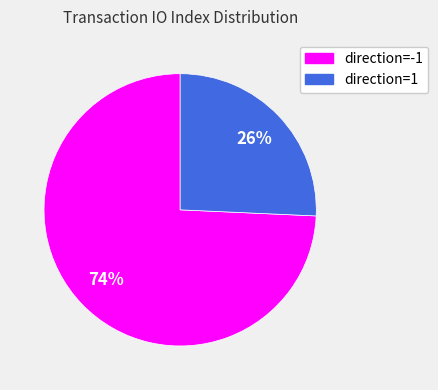

Do direction=1 and direction=-1 together represent more than half of the pie?

Yes